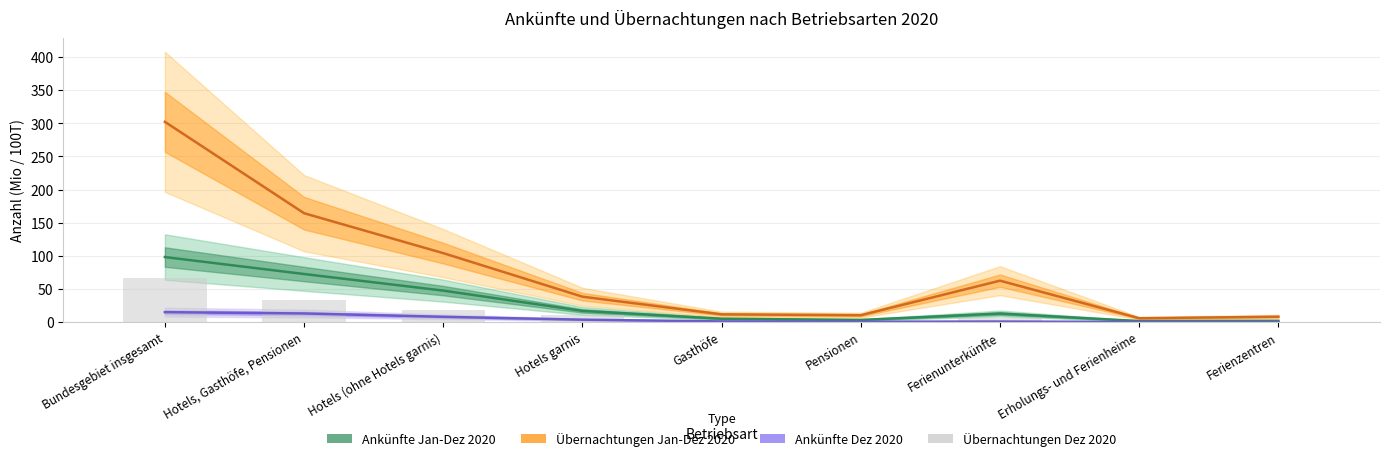

What value does the Ankünfte Dez 2020 series have at Hotels garnis?

3.6